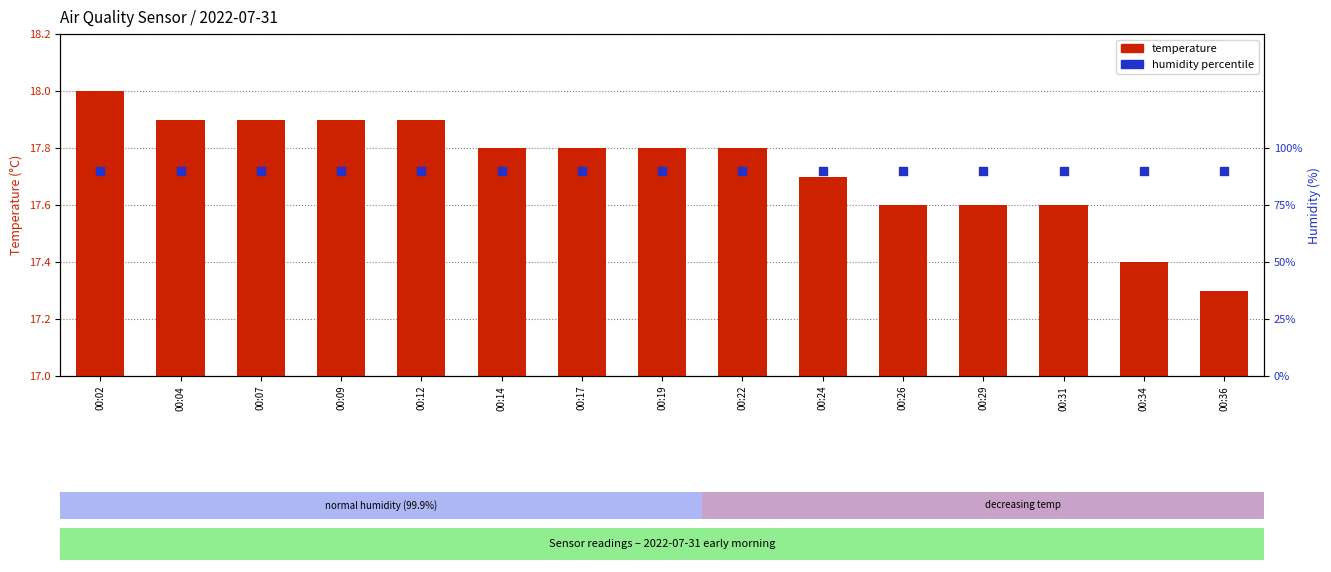

Which series has the largest Y range (max minus min)?

temperature